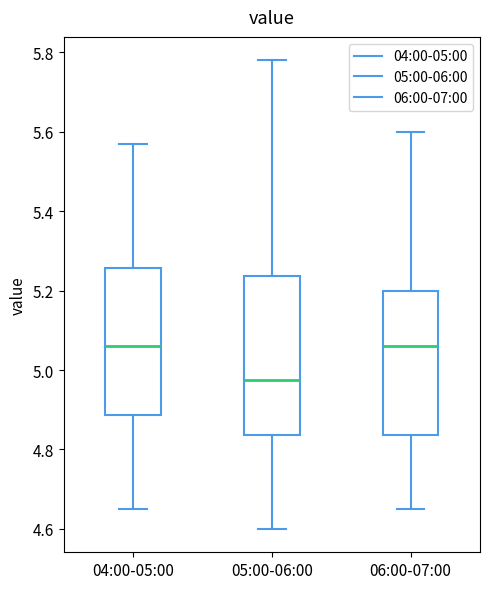

Reading left to right, transcribe this box plot: for each box, give where its median line is, the range the box spans, and where its two whiskers end, as read against the y-axis. The values are not printed on the chart, so give them approximately, as read against the axis.

04:00-05:00: median 5.06, box 4.88 to 5.26, whiskers 4.66 to 5.58
05:00-06:00: median 4.98, box 4.84 to 5.24, whiskers 4.60 to 5.78
06:00-07:00: median 5.06, box 4.84 to 5.20, whiskers 4.66 to 5.60